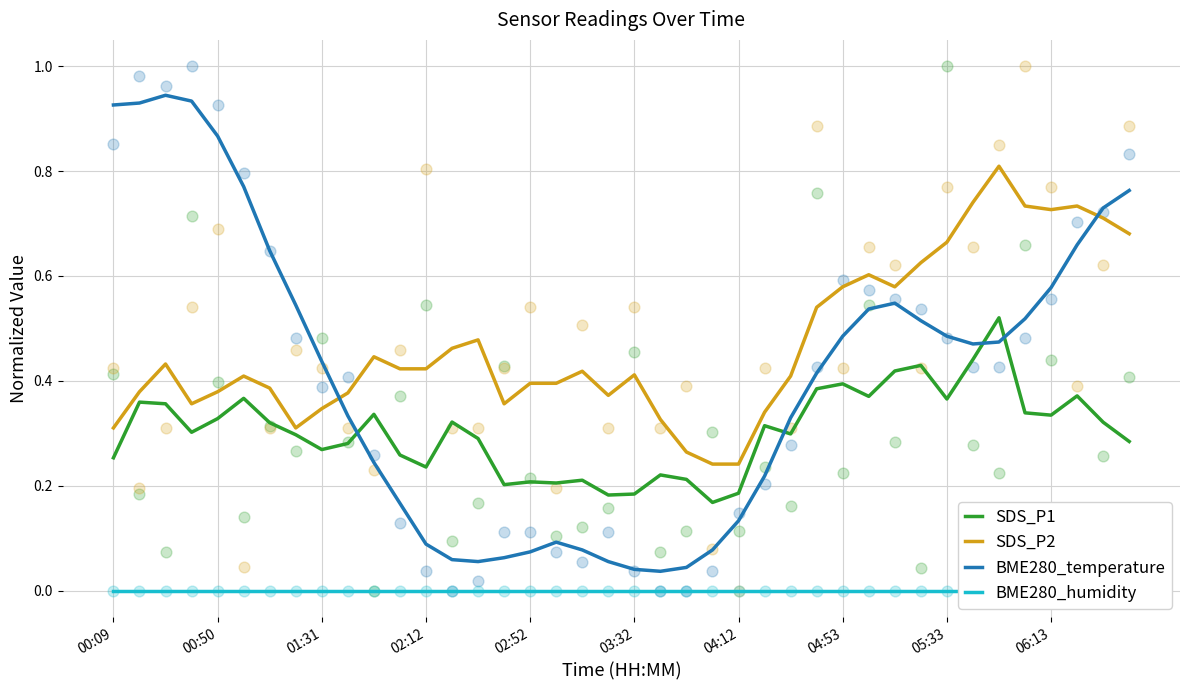

After their last crossing, which series has the higher values: BME280_temperature or SDS_P1?

BME280_temperature